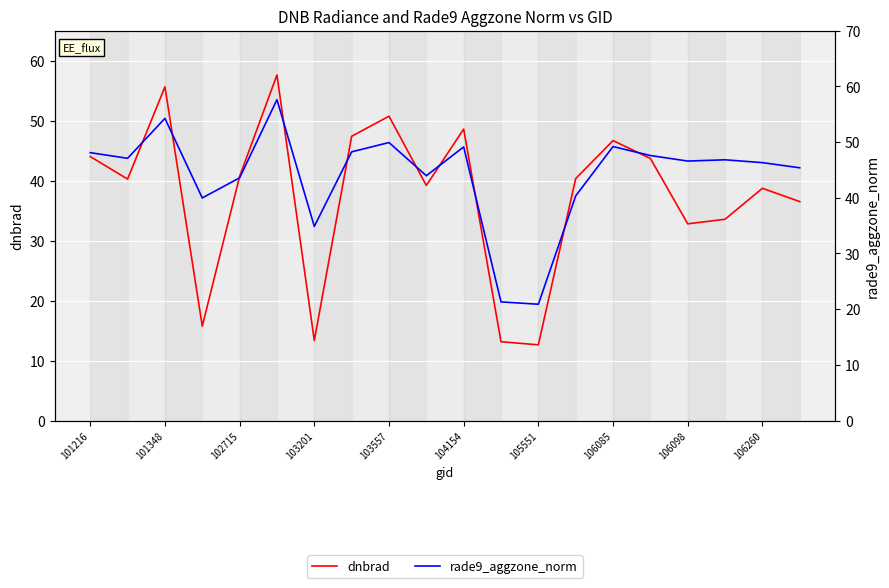

What is the difference between the maximum and second lowest values in the rade9_aggzone_norm series?

36.3